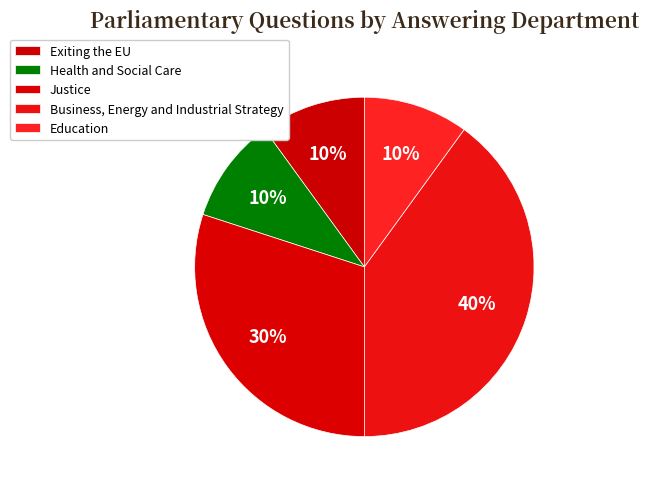

How many slices are in this pie chart?

5